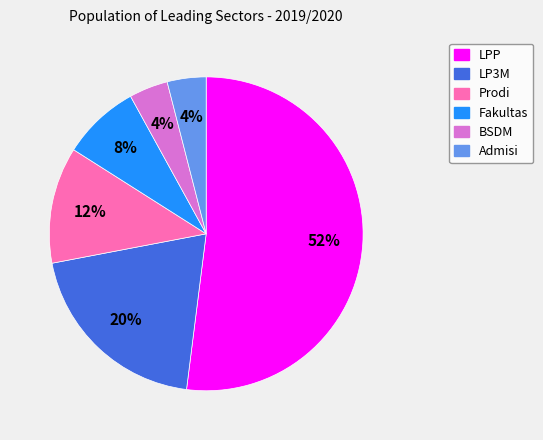

Combined, do LPP and BSDM account for over 50%?

Yes